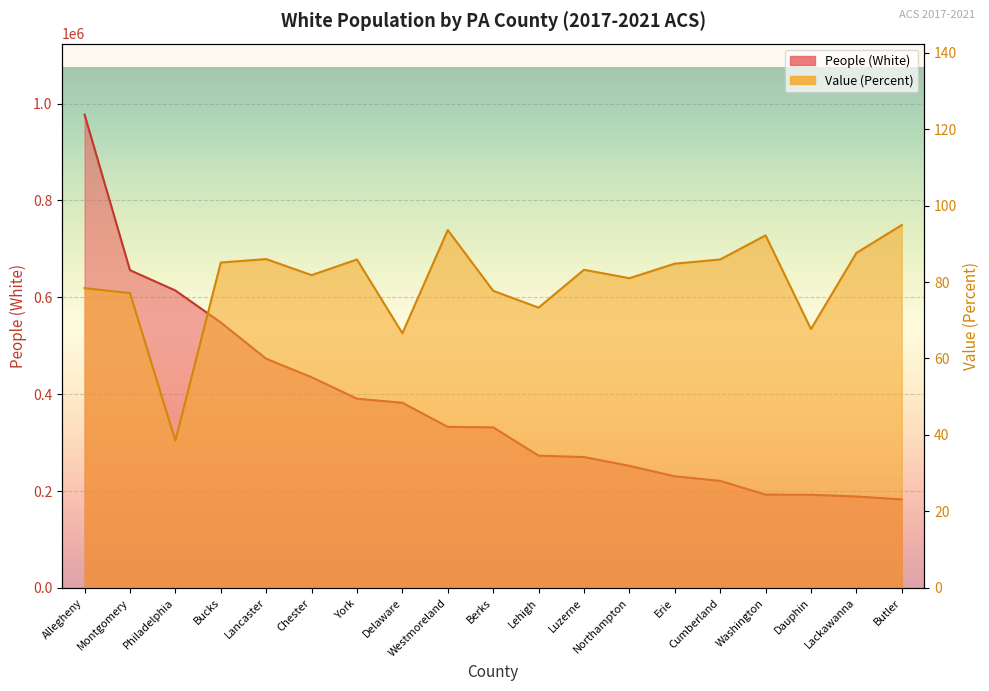

Is it true that Value (Percent) equals 145.6 at Luzerne?

False